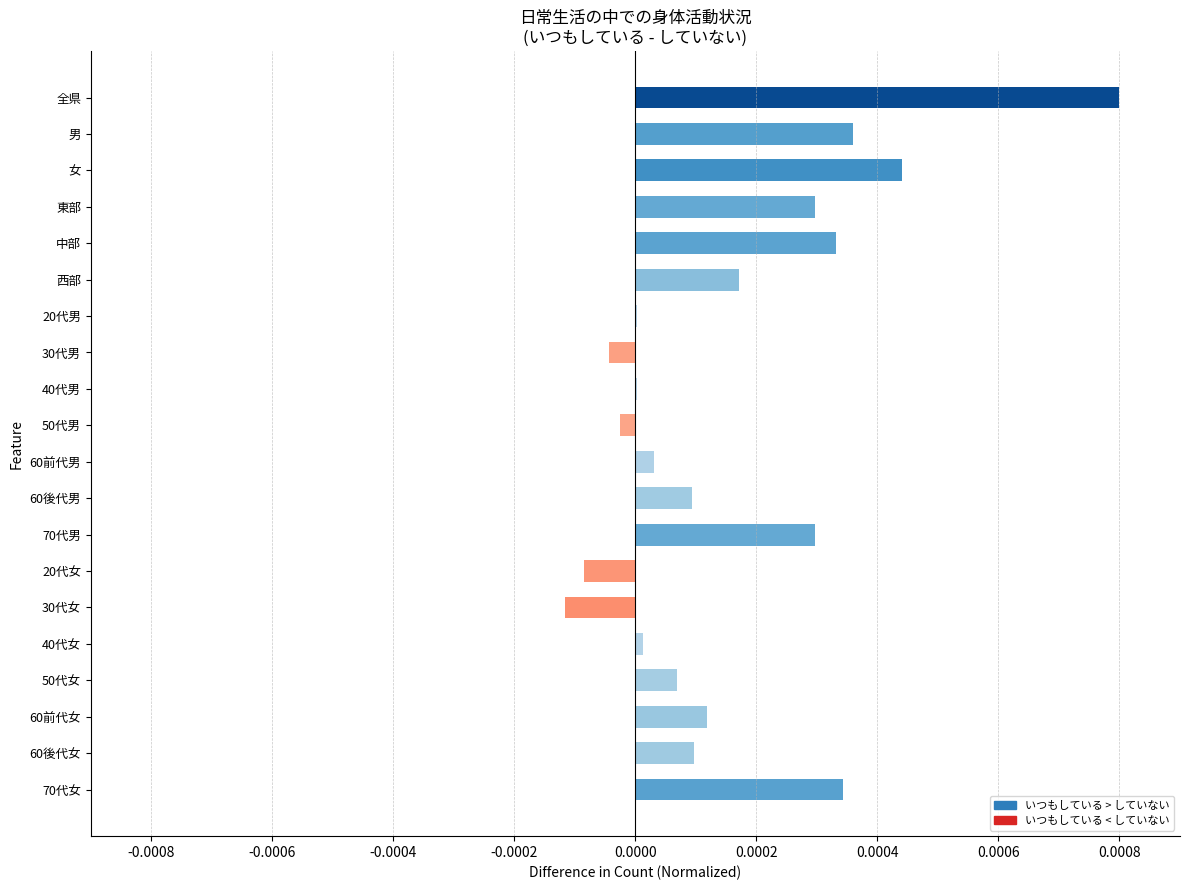

Which label corresponds to the largest value in the chart?

全県